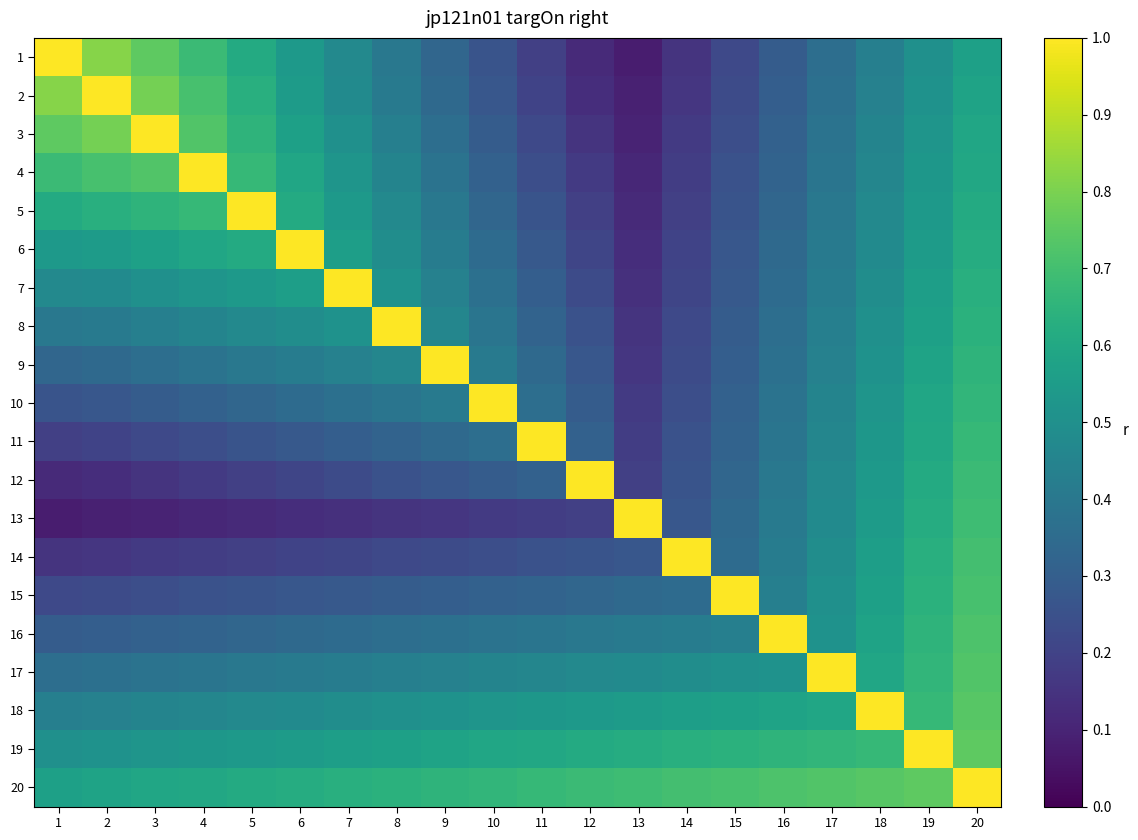

How many categories are shown in the chart?

20